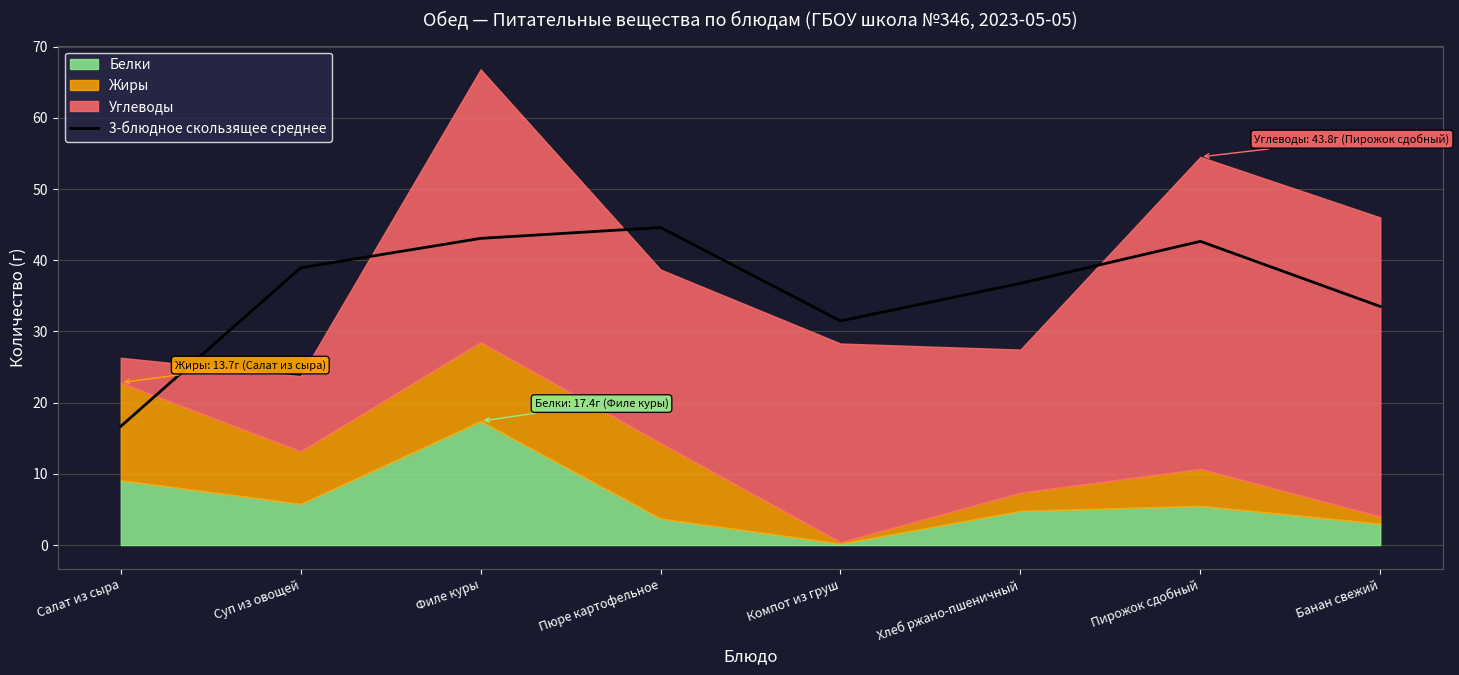

The chart shows a value of 31.5 at Компот из груш. True or false?

True